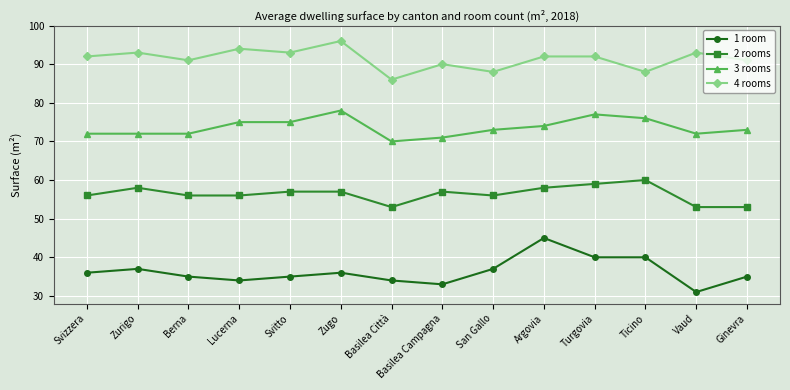

What is the minimum value shown in the chart?

31